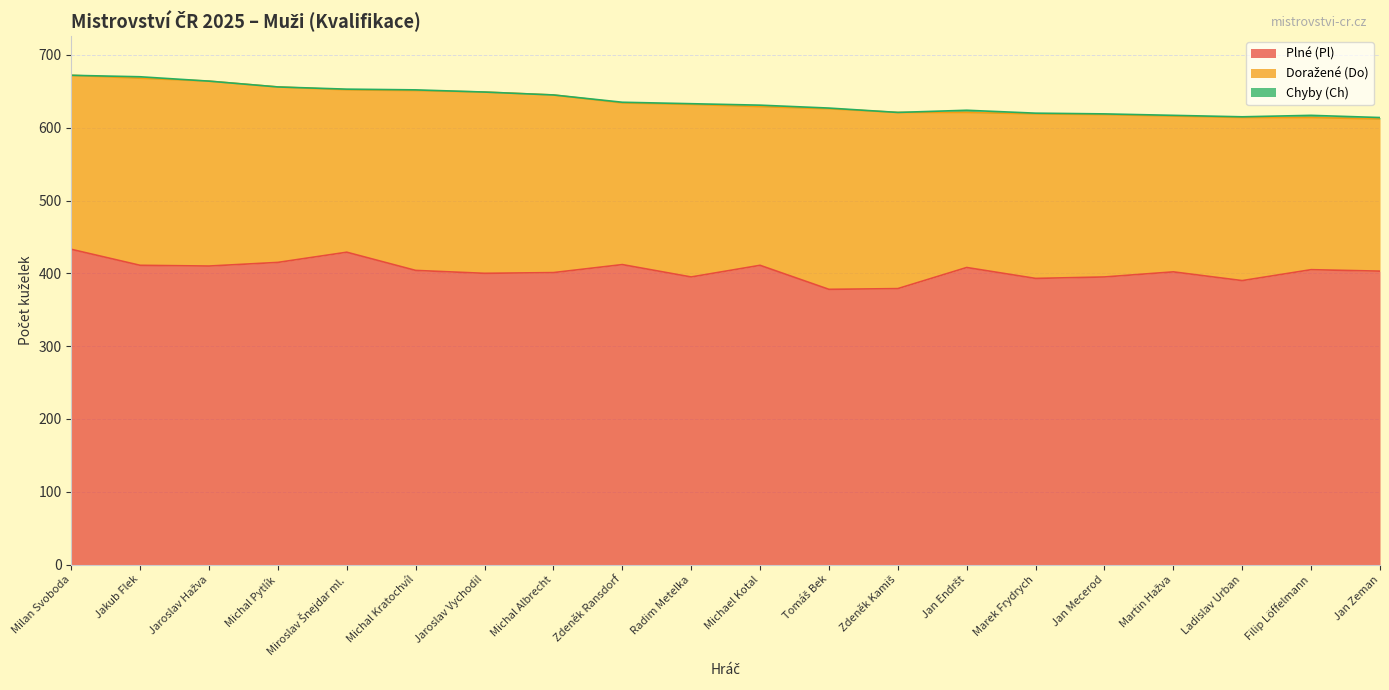

How many values in the Doražené (Do) series are below 237?

10